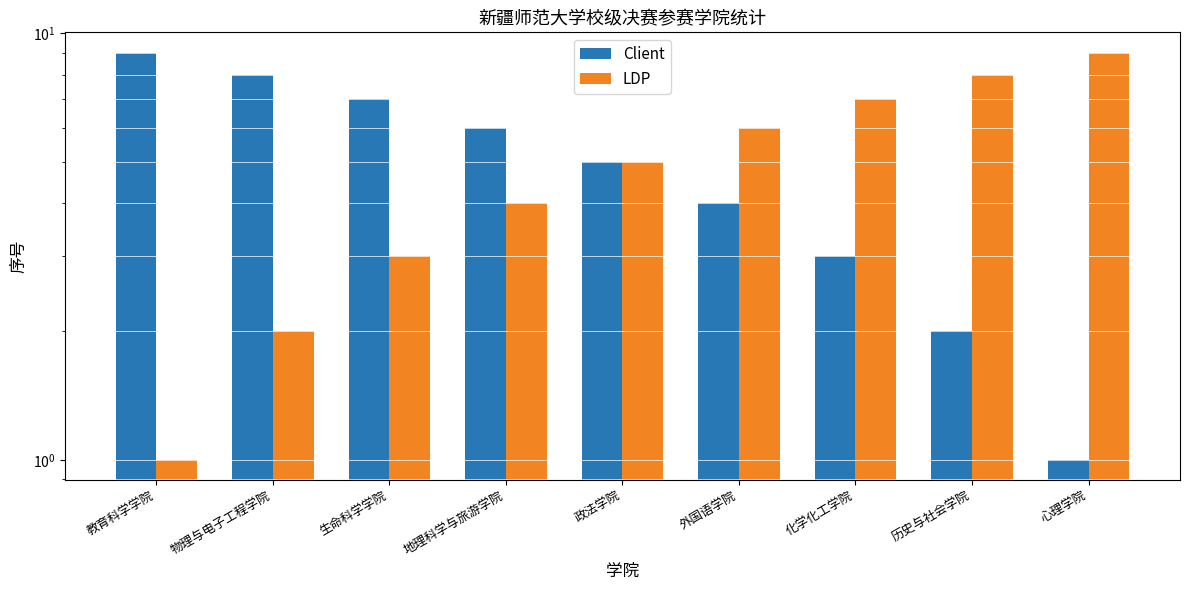

How many data points does each series have?

9